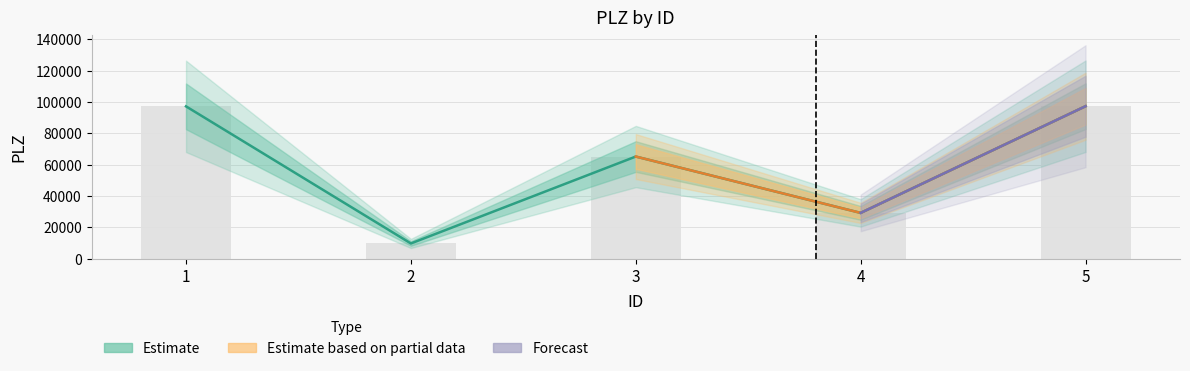

What is the difference between the values at 3 and 2?

55460